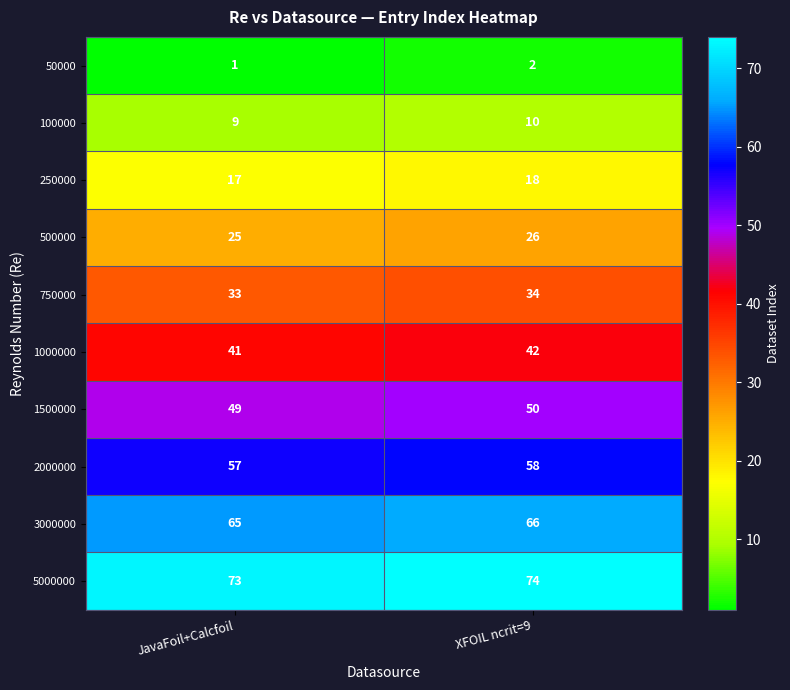

What is the sum of the 3000000 values at JavaFoil+Calcfoil and XFOIL ncrit=9?

131